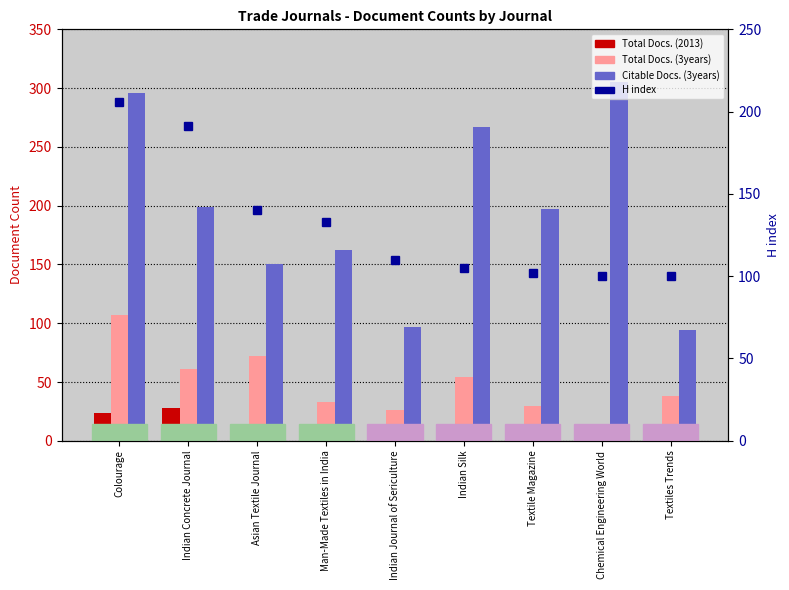

How many bars are there in each group?

4